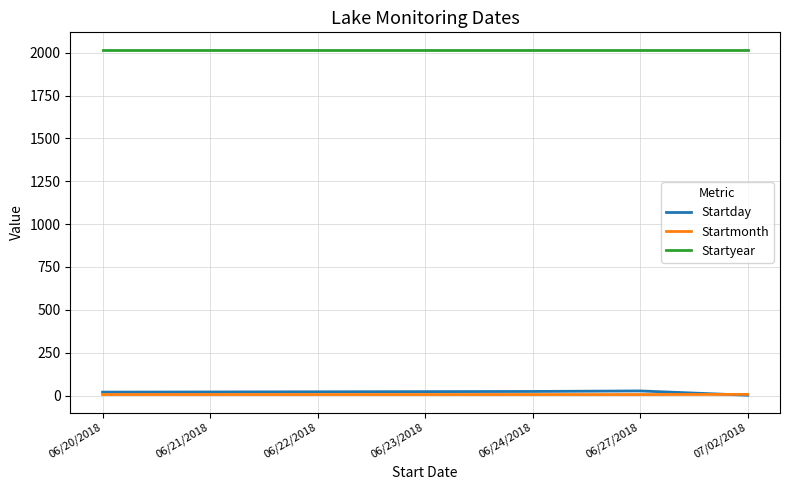

True or false: Startday and Startyear intersect in this chart.

False